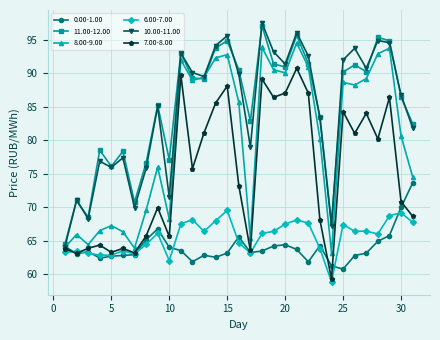

True or false: 10.00-11.00 has more than 0 points higher than both neighbors.

True